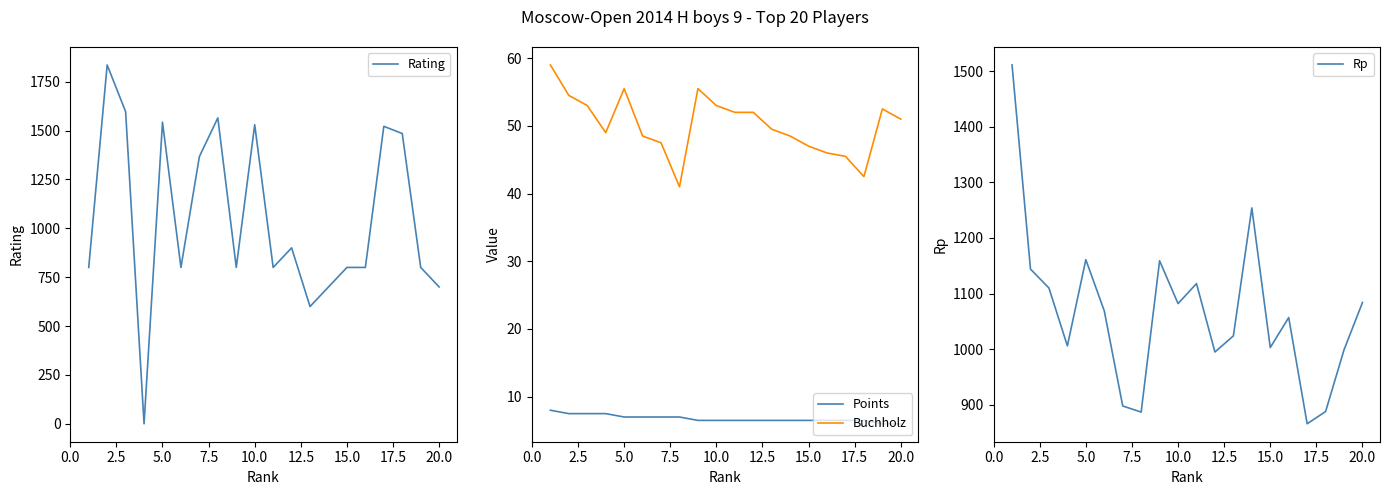

Does the chart display data point markers on the line(s)?

No